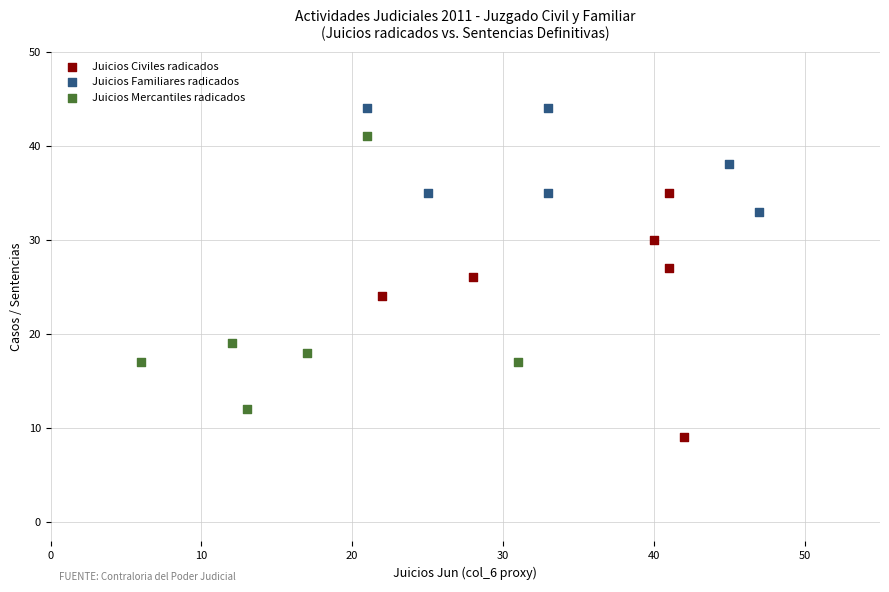

Which series reaches the maximum Y coordinate?

Juicios Familiares radicados